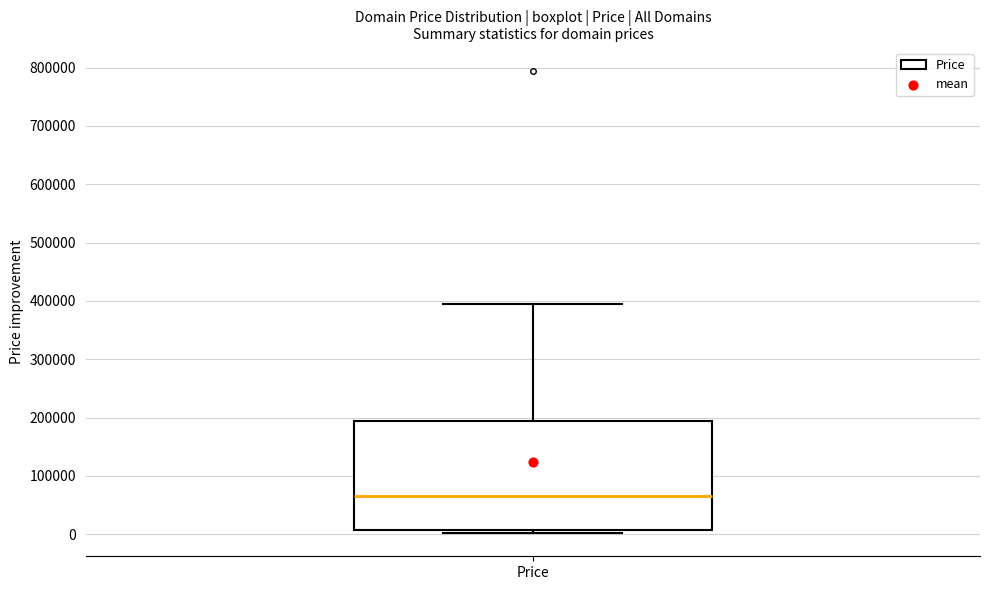

Where does the upper whisker of the box for Price end on the y-axis? The values are not printed on the chart, so give them approximately, as read against the axis.

390000